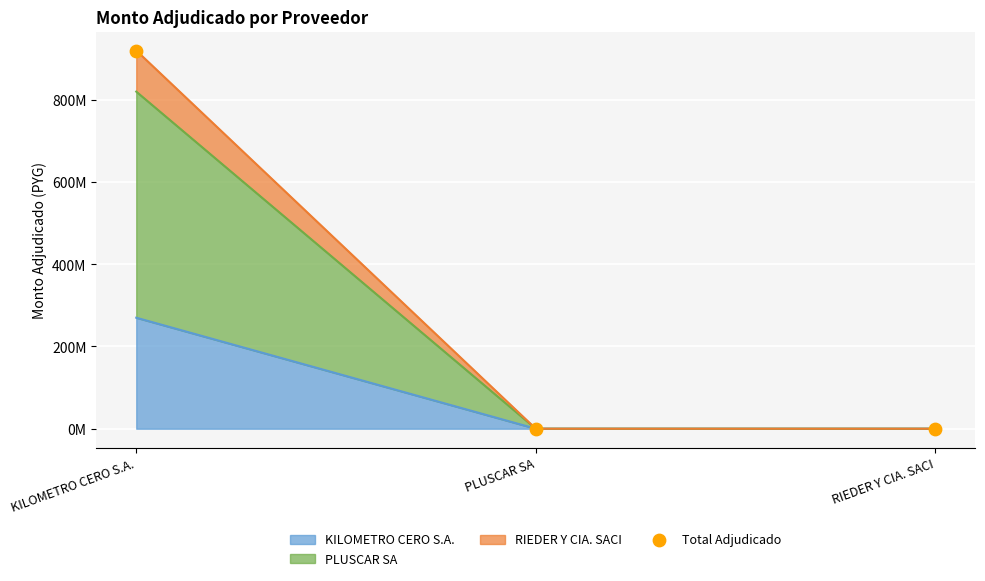

Which has a higher value, KILOMETRO CERO S.A. or RIEDER Y CIA. SACI?

KILOMETRO CERO S.A.